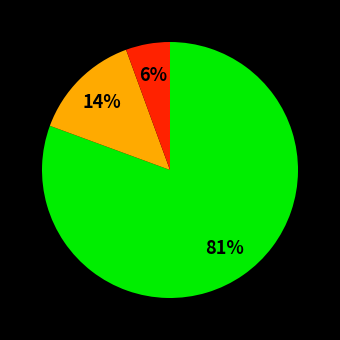

Is there a majority slice in this chart?

Yes